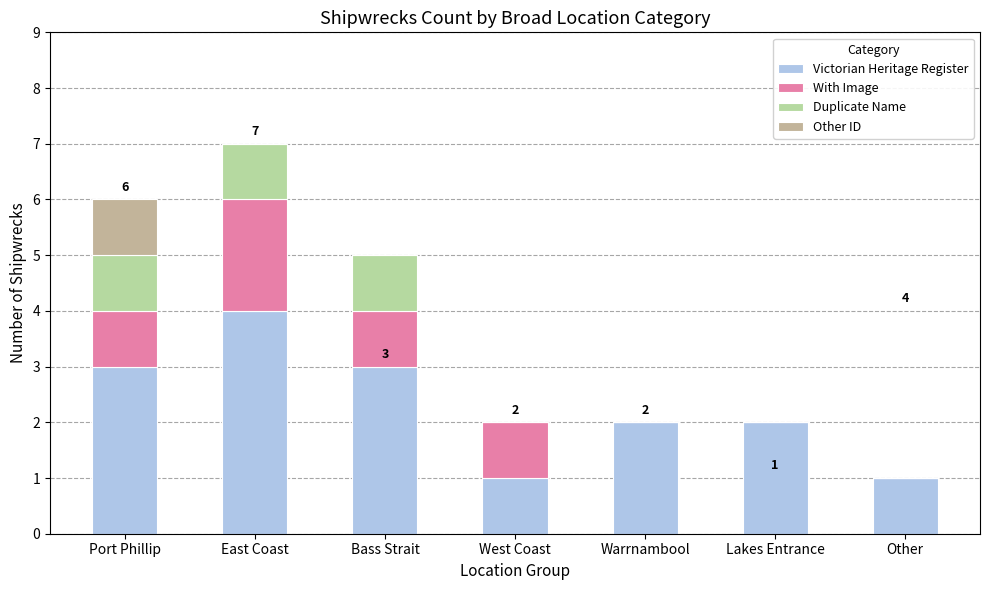

Where is With Image nearest to the value 1?

Port Phillip